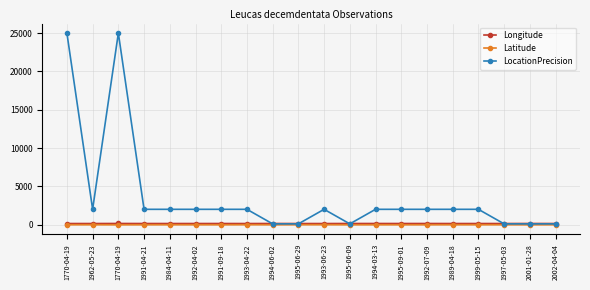

Reading left to right, list all the values displayed in this chart.

Longitude: 1770-04-19=144.9	1962-05-23=145.2	1770-04-19=150.6	1991-04-21=146.7	1984-04-11=144.9	1992-04-02=145.8	1991-09-18=147.0	1993-04-22=143.1	1994-06-02=148.6	1995-06-29=143.5	1993-06-23=143.1	1995-06-09=148.5	1994-03-13=148.5	1995-09-01=147.0	1992-07-09=147.7	1989-04-18=145.2	1999-05-15=145.0	1997-05-03=145.2	2001-01-28=148.6	2002-04-04=145.1
Latitude: 1770-04-19=-17.1	1962-05-23=-15.7	1770-04-19=-23.4	1991-04-21=-19.9	1984-04-11=-16.9	1992-04-02=-18.9	1991-09-18=-20.0	1993-04-22=-12.9	1994-06-02=-20.2	1995-06-29=-13.5	1993-06-23=-13.4	1995-06-09=-20.2	1994-03-13=-20.1	1995-09-01=-19.5	1992-07-09=-20.1	1989-04-18=-16.7	1999-05-15=-16.1	1997-05-03=-16.8	2001-01-28=-21.4	2002-04-04=-17.2
LocationPrecision: 1770-04-19=25000.0	1962-05-23=2000.0	1770-04-19=25000.0	1991-04-21=2000.0	1984-04-11=2000.0	1992-04-02=2000.0	1991-09-18=2000.0	1993-04-22=2000.0	1994-06-02=100.0	1995-06-29=100.0	1993-06-23=2000.0	1995-06-09=100.0	1994-03-13=2000.0	1995-09-01=2000.0	1992-07-09=2000.0	1989-04-18=2000.0	1999-05-15=2000.0	1997-05-03=100.0	2001-01-28=100.0	2002-04-04=100.0